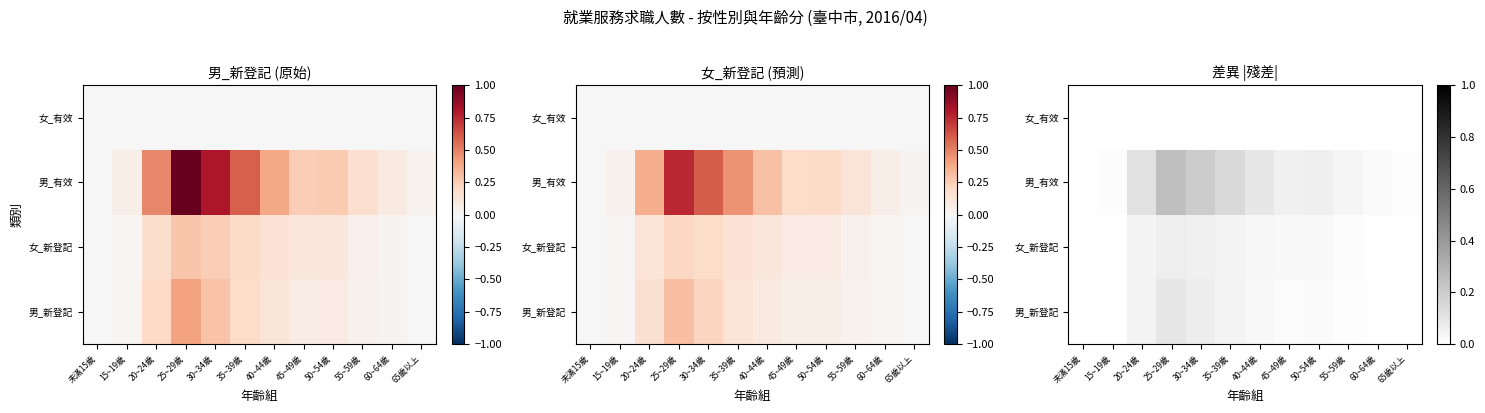

The value of 女_新登記 at 60~64歲 is 0.0. True or false?

False